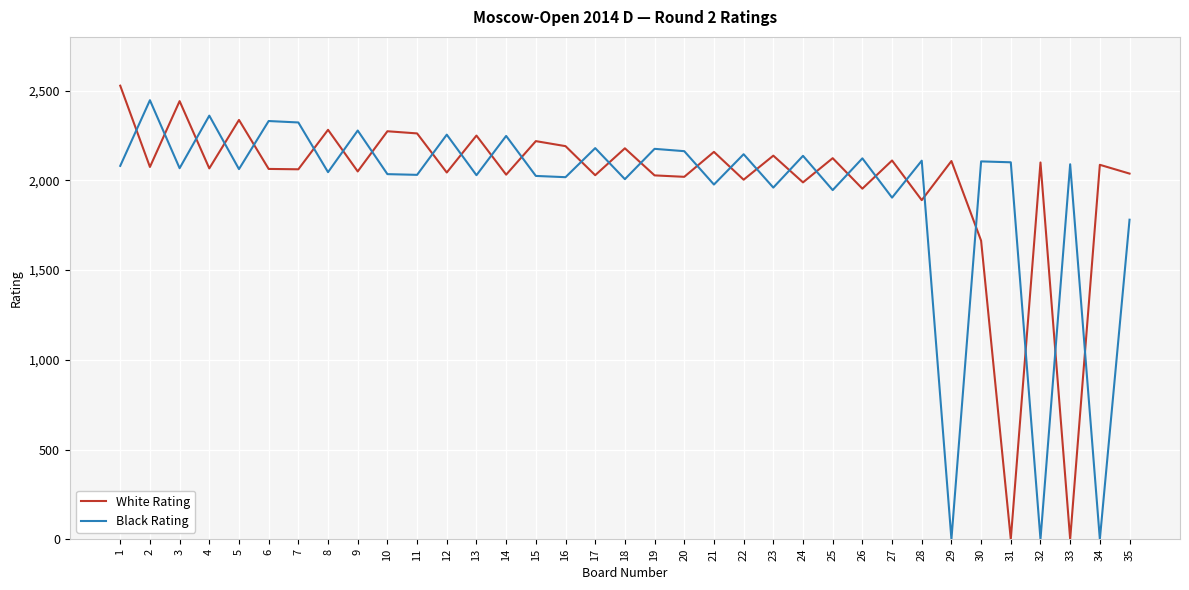

What is the maximum value for Black Rating?

2447